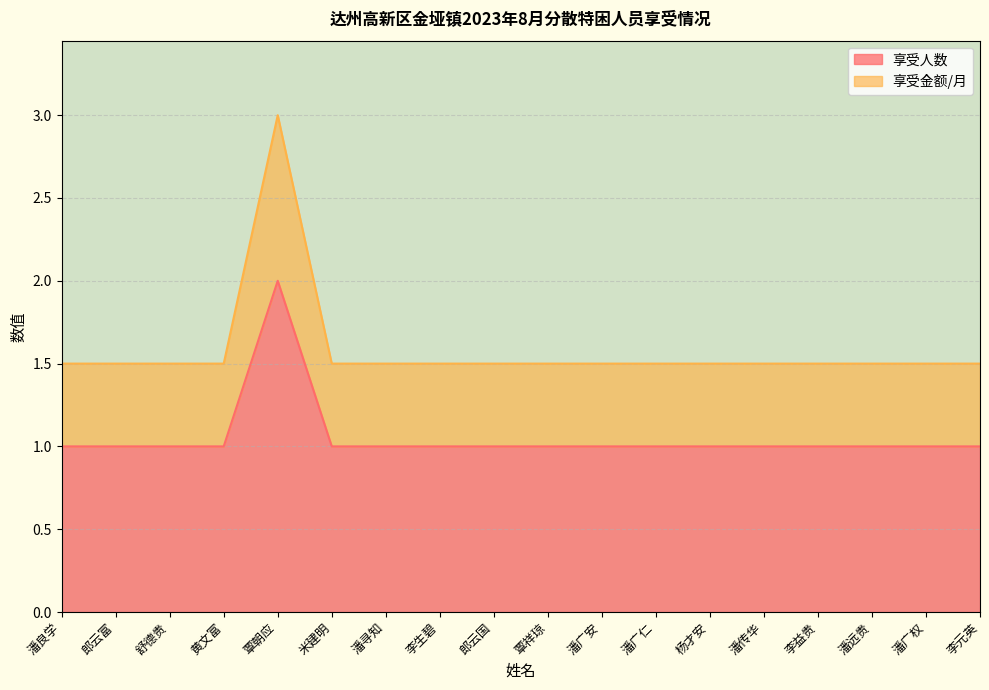

At which label does 享受人数 reach its peak?

覃朝应